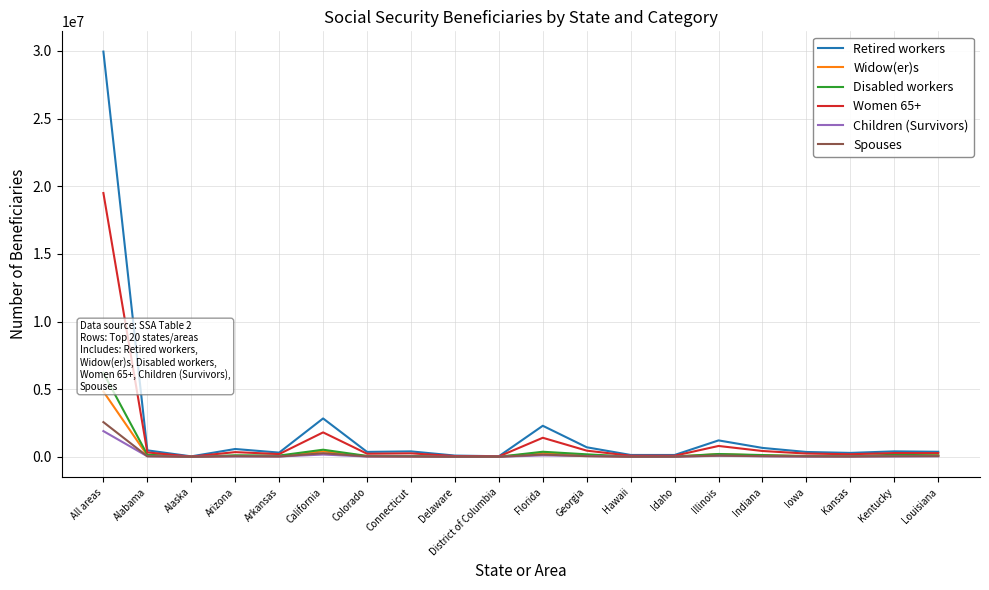

Is this an area chart (filled region under the line)?

No